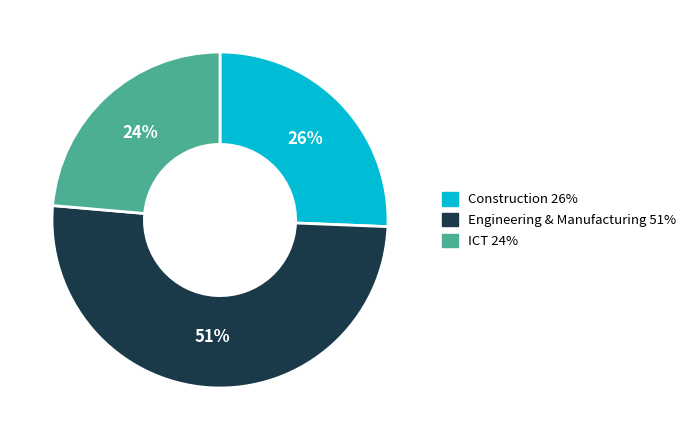

To the nearest percent, what is the difference between the largest and smallest slice percentages?

27%